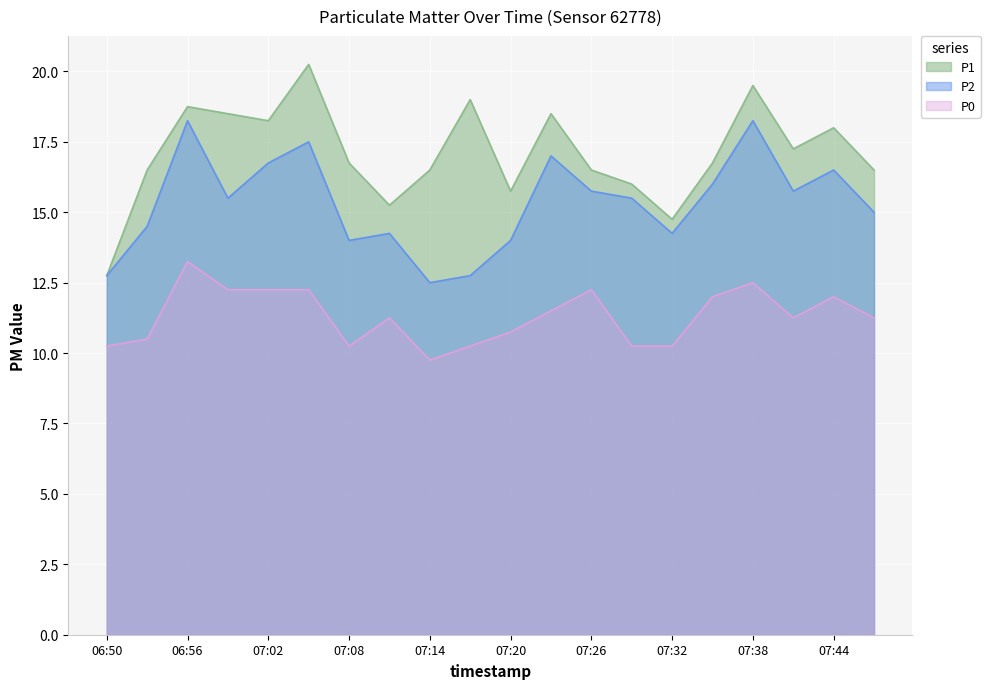

At which label does P2 reach its peak?

06:56